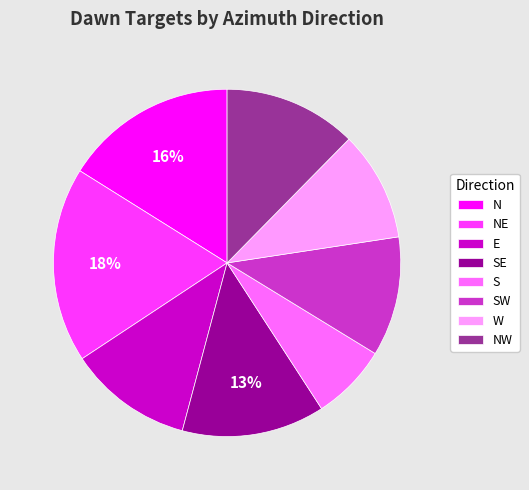

Is the sum of E and NW greater than half?

No